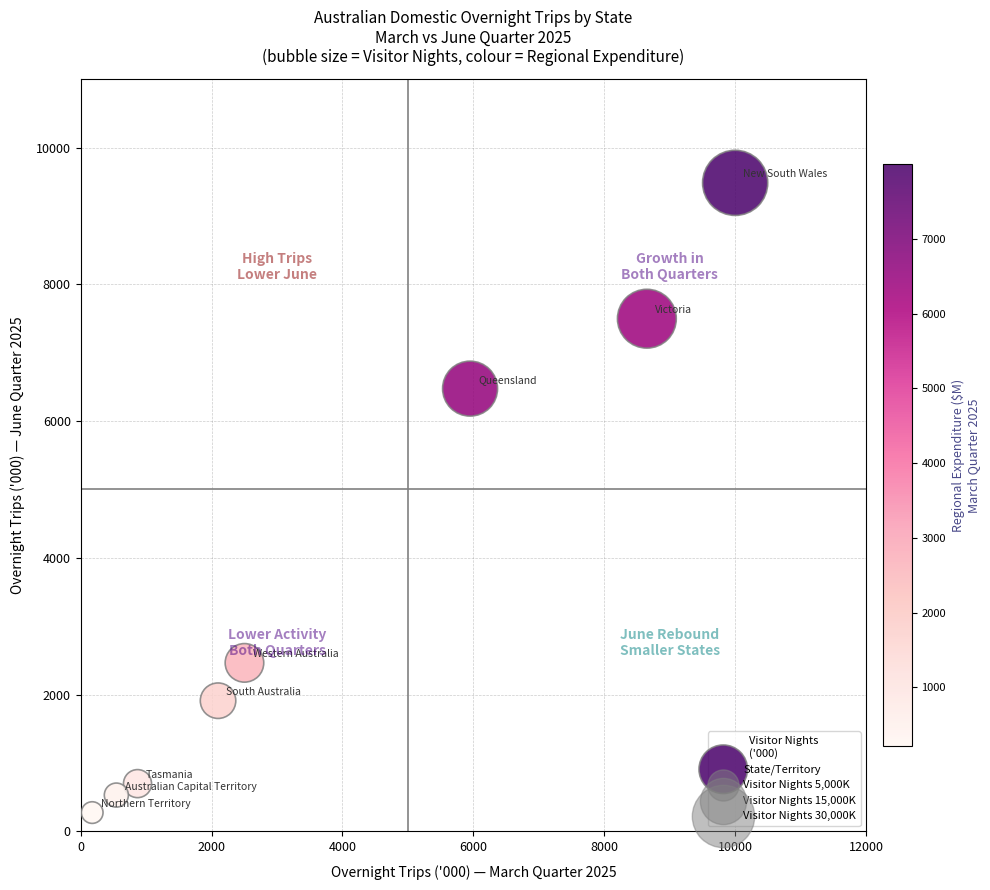

What Y value in the scatter plot is closest to 4879?

6474.6